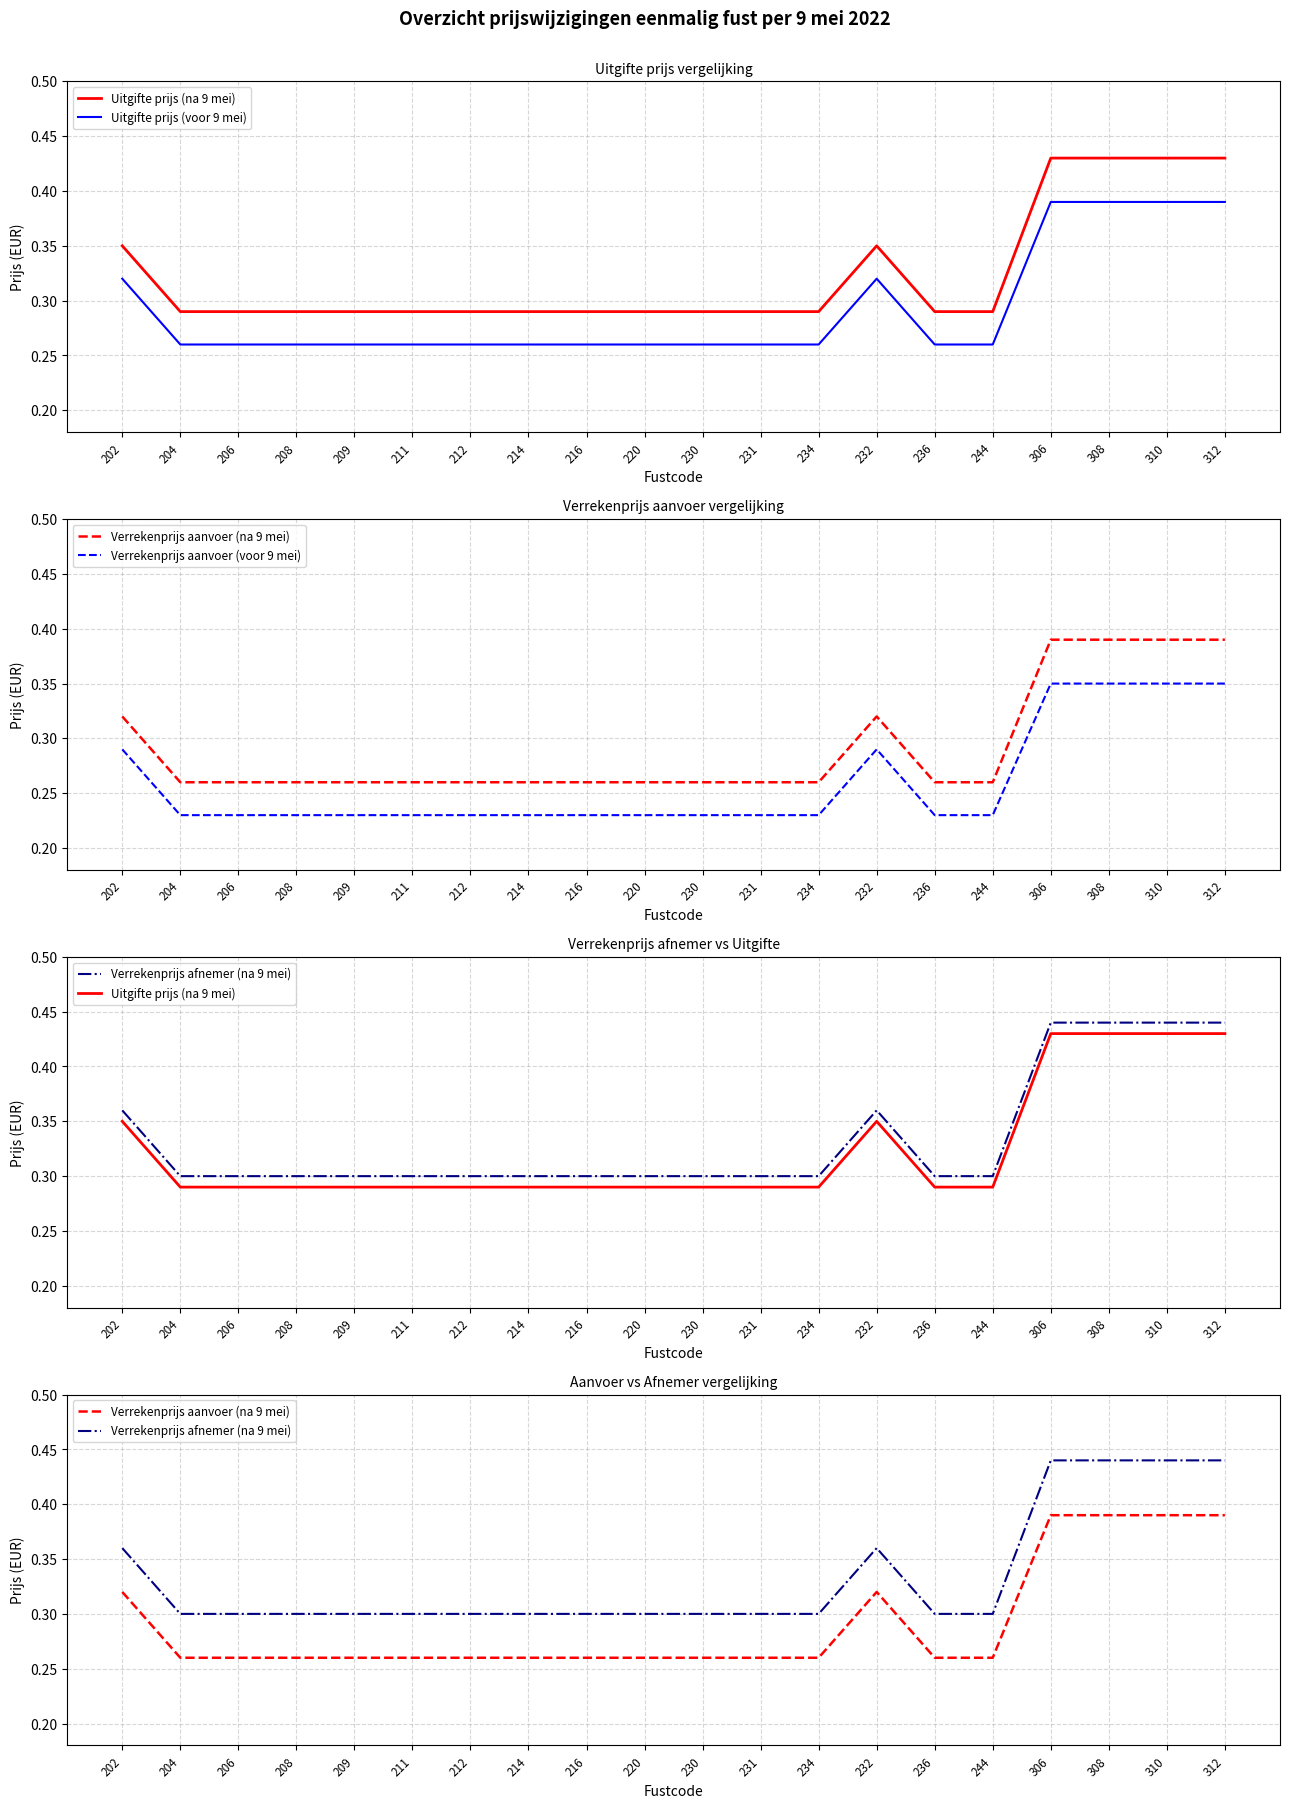

What is the sum of all Verrekenprijs afnemer (na 9 mei) values?

6.7